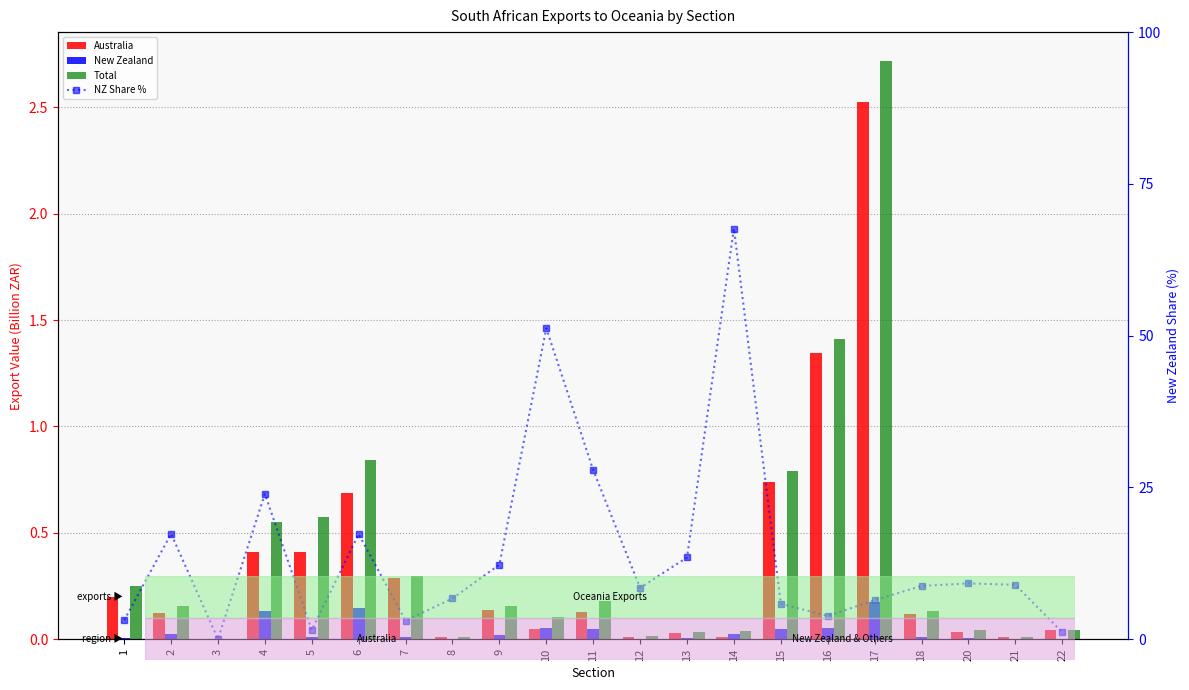

Reading left to right, extract all data points from this chart.

Australia: 0.2	0.1	0.0	0.4	0.4	0.7	0.3	0.0	0.1	0.0	0.1	0.0	0.0	0.0	0.7	1.3	2.5	0.1	0.0	0.0	0.0
New Zealand: 0.0	0.0	0.0	0.1	0.0	0.1	0.0	0.0	0.0	0.1	0.1	0.0	0.0	0.0	0.0	0.1	0.2	0.0	0.0	0.0	0.0
Total: 0.3	0.2	0.0	0.5	0.6	0.8	0.3	0.0	0.2	0.1	0.2	0.0	0.0	0.0	0.8	1.4	2.7	0.1	0.0	0.0	0.0
NZ Share %: 3.1	17.4	0.0	23.9	1.5	17.3	3.0	6.7	12.3	51.2	27.9	8.5	13.5	67.6	5.8	3.8	6.4	8.8	9.2	9.0	1.2